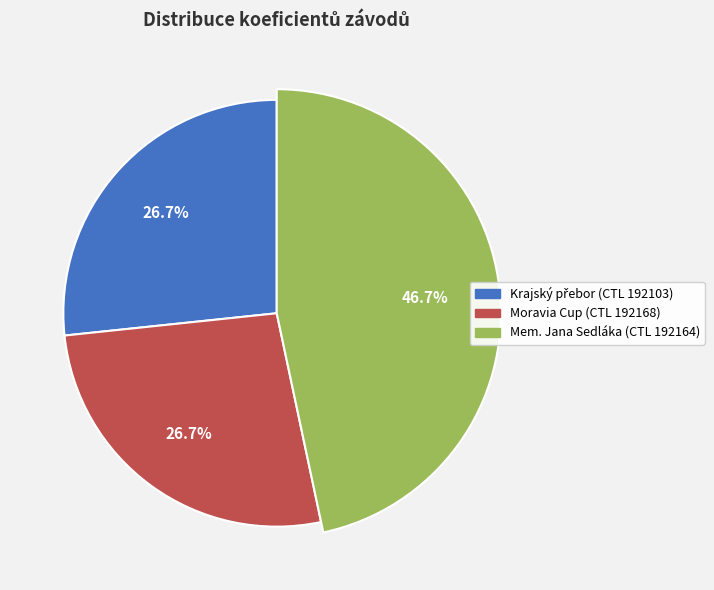

Combined, do 192103 and 192168 account for over 50%?

Yes